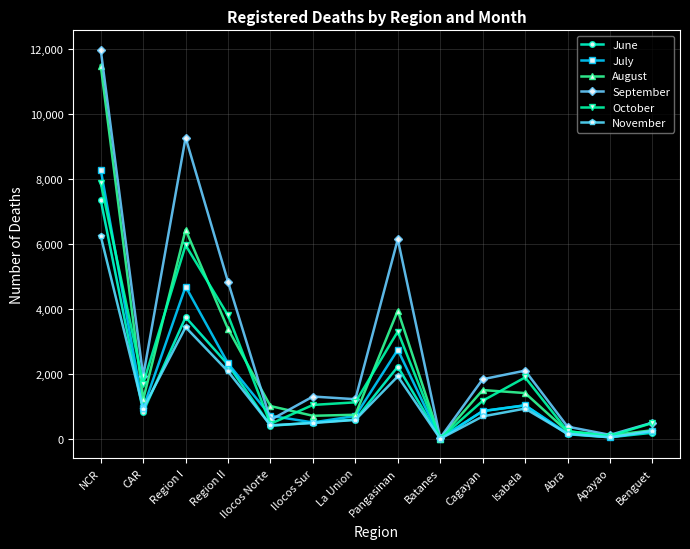

What position from the left is Pangasinan?

8